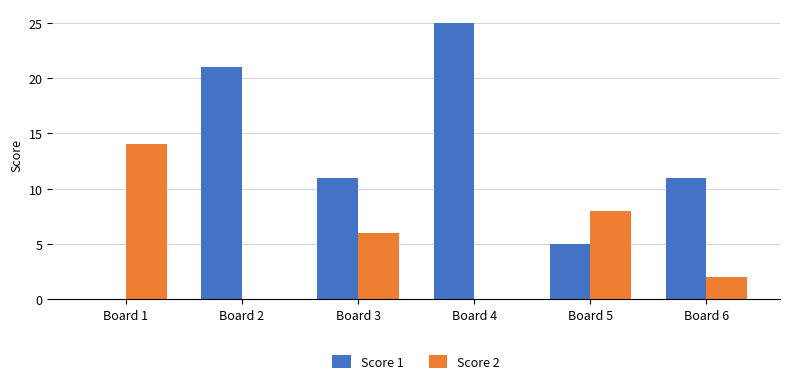

Are the bars horizontal?

No